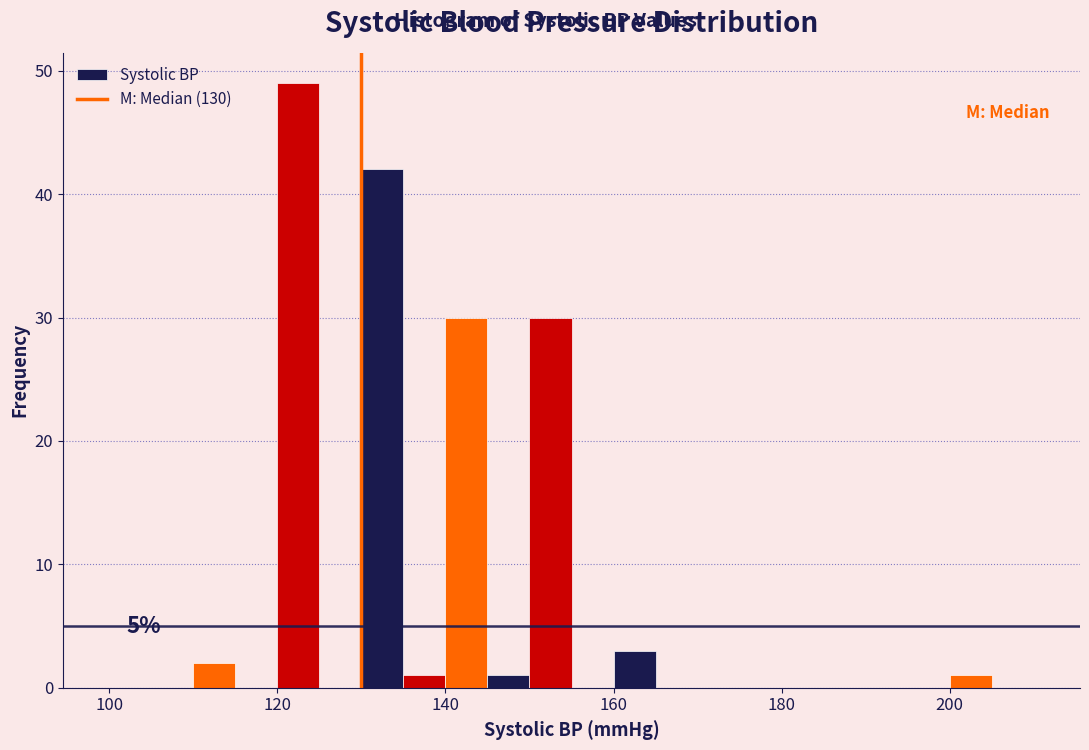

Around what value on the x-axis is the tallest bar? Give the approximate position of its centre, as read against the axis.

122